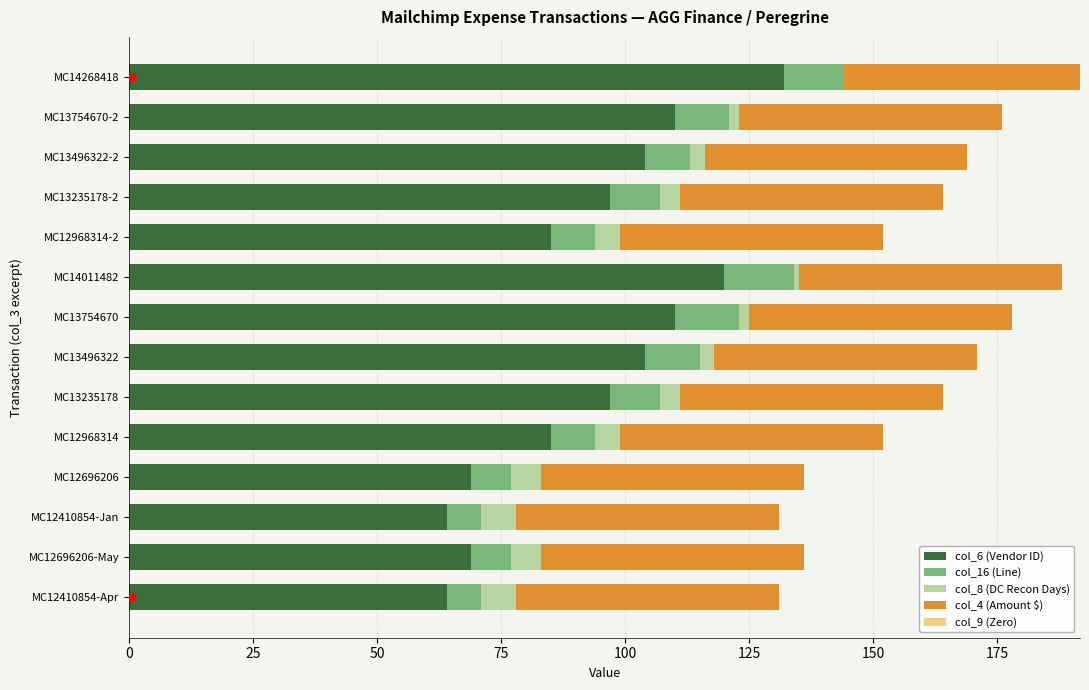

What is the total value across all series at MC12968314?

152.0